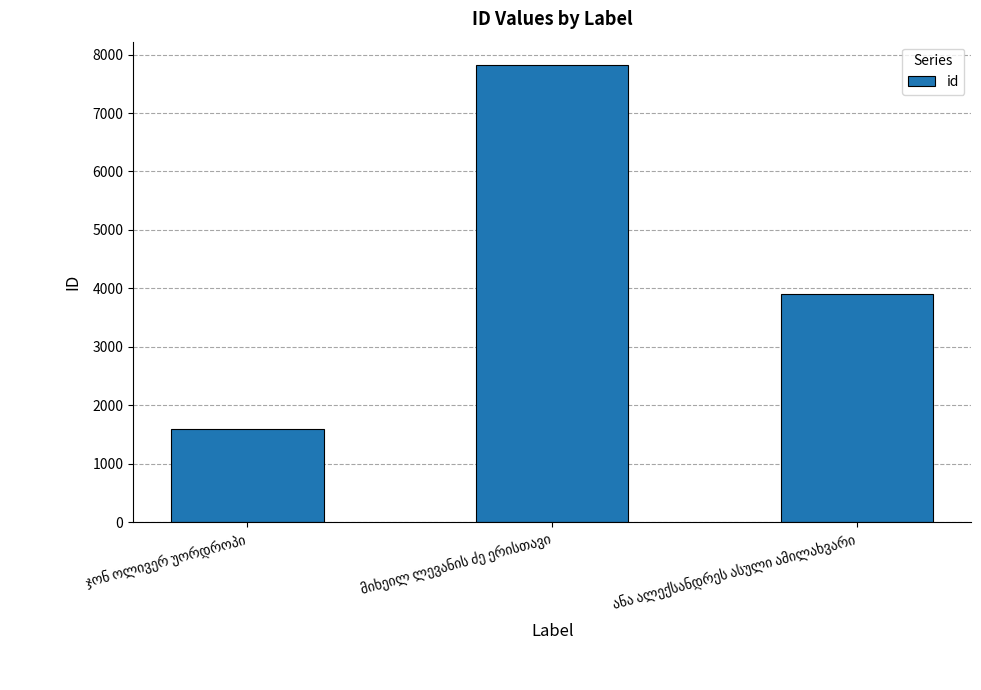

What is the value of the 1st bar from the left?

1591